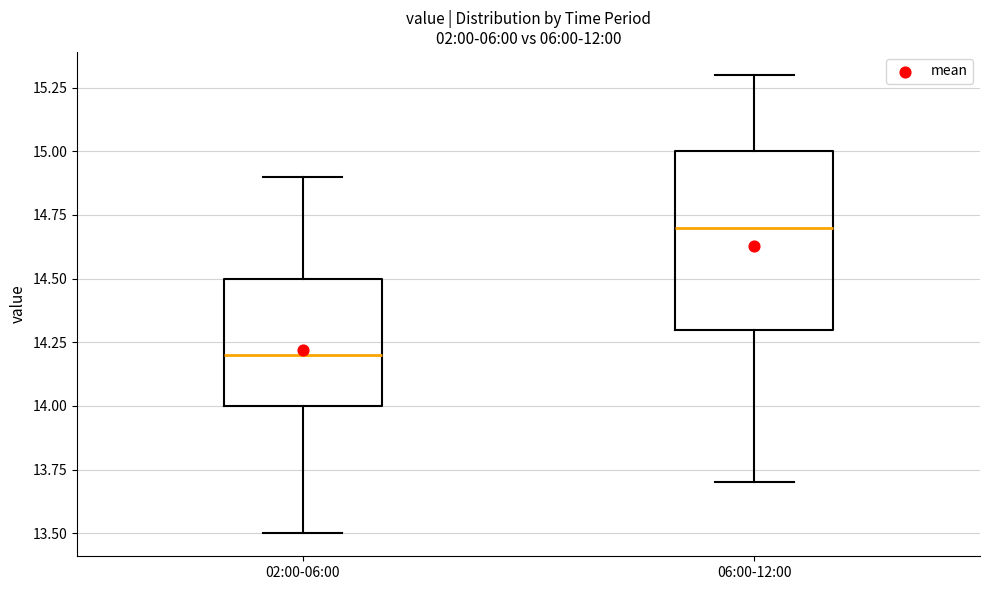

Comparing the boxes themselves (not the whiskers), which one is the tallest?

06:00-12:00